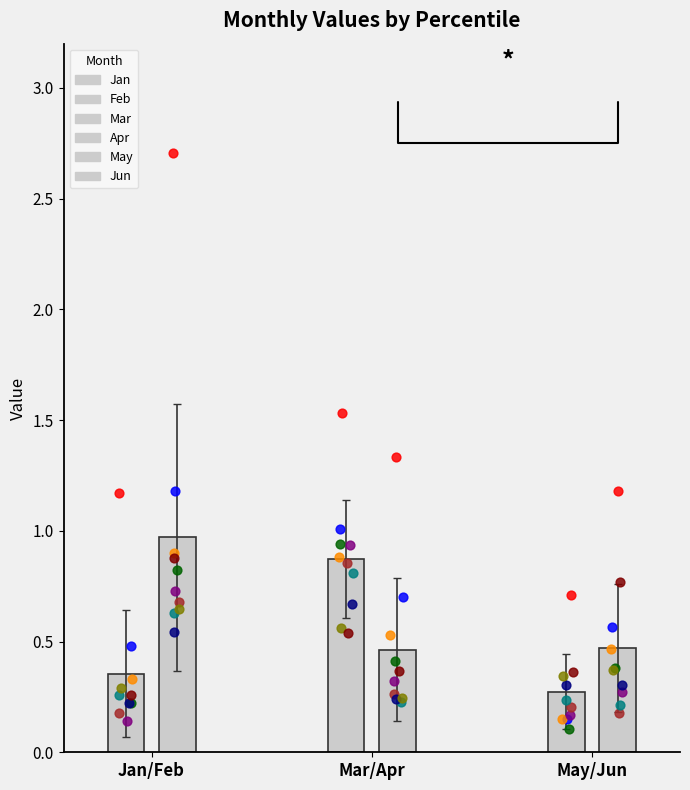

At how many categories does at least one series exceed 1?

2